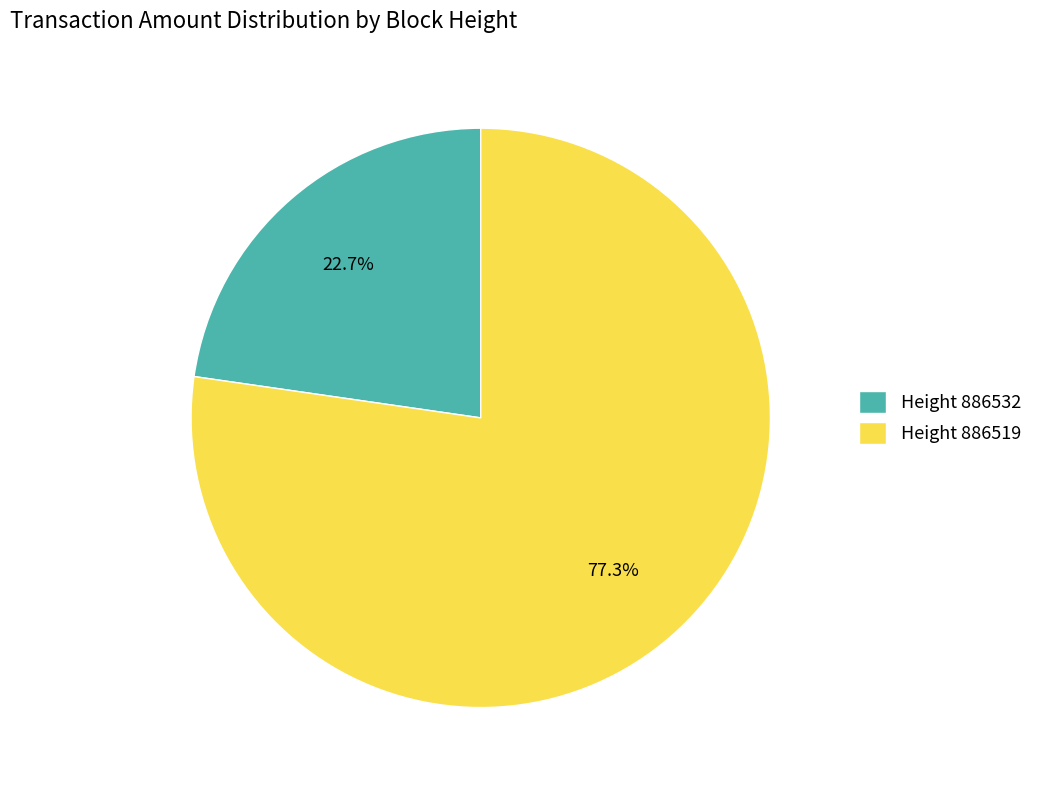

How many slices are in this pie chart?

2